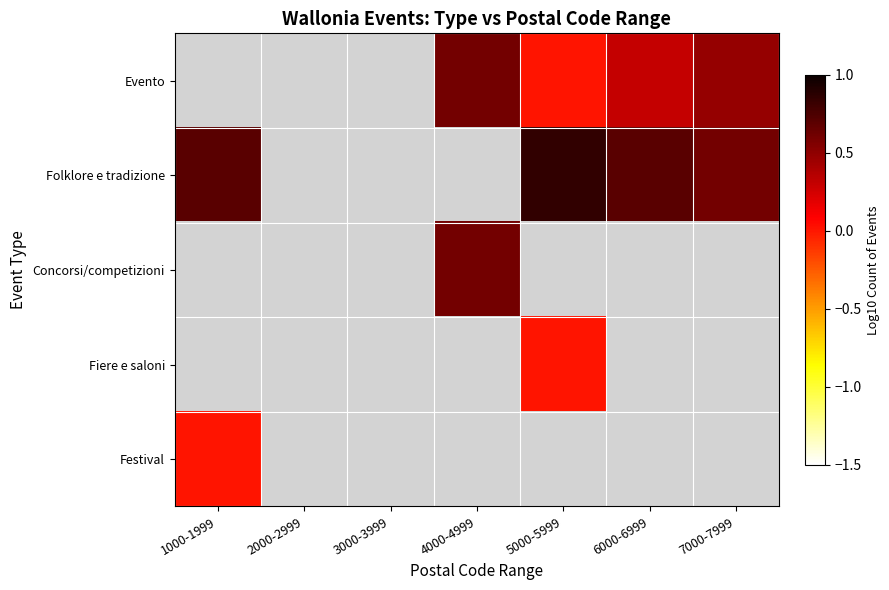

How many values in Festival are above zero?

1